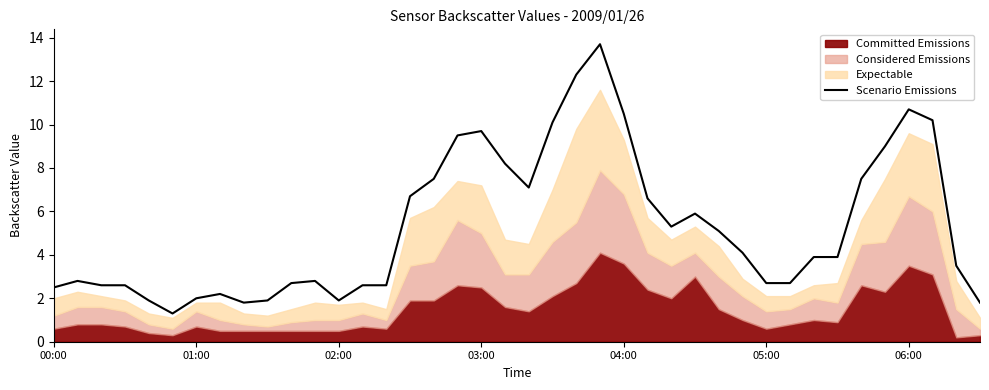

What is the maximum value shown in the chart?

13.7